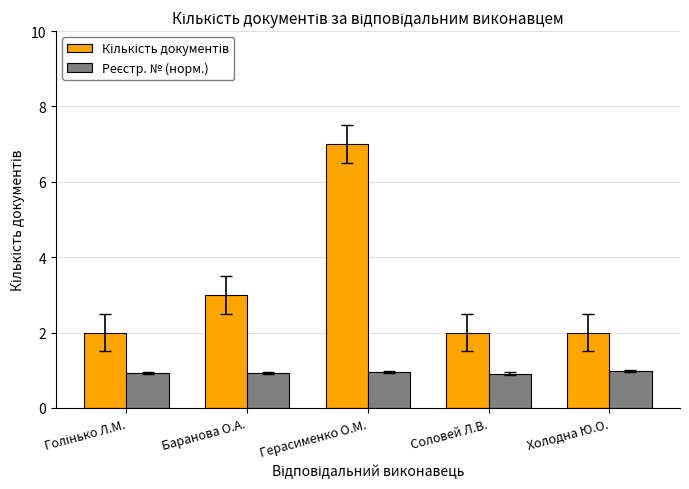

What is the difference between the highest and lowest values at Холодна Ю.О.?

1.0